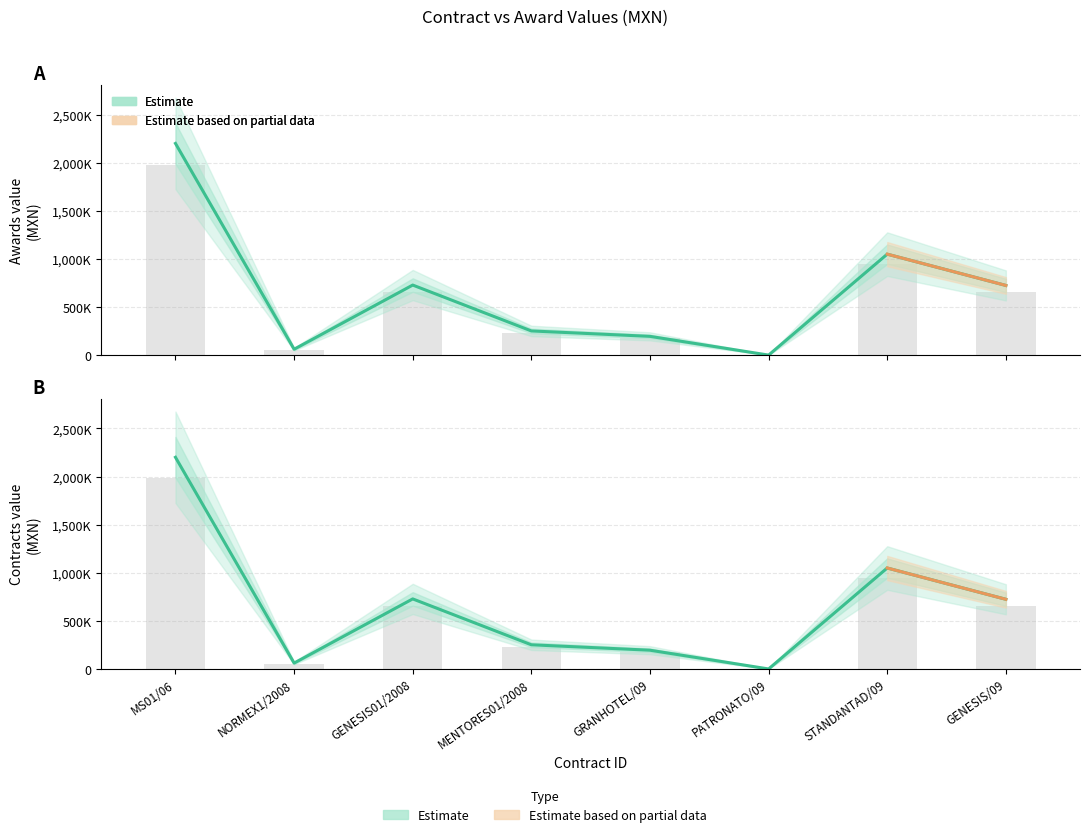

How many groups of bars are there?

8